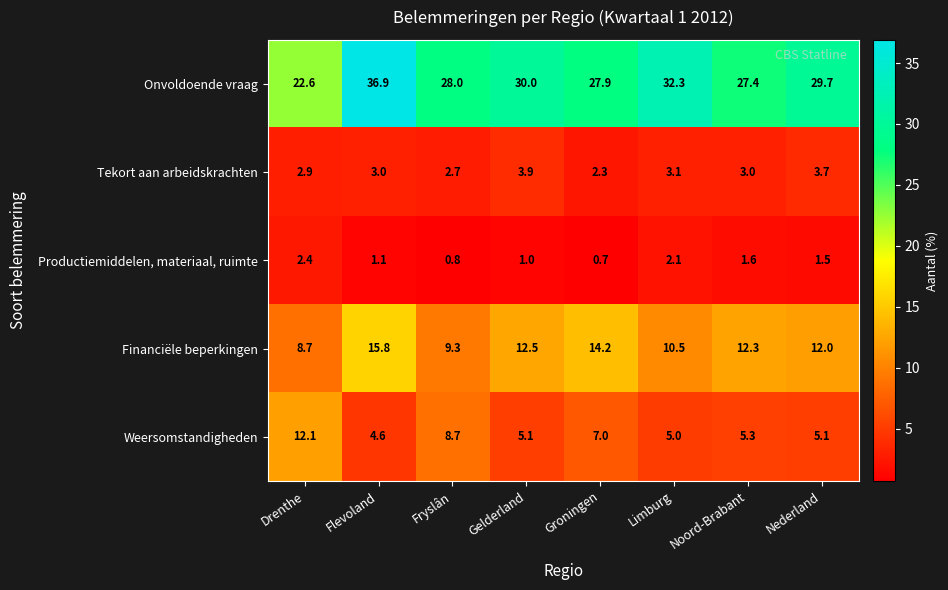

Which series has the largest range (max minus min)?

Onvoldoende vraag